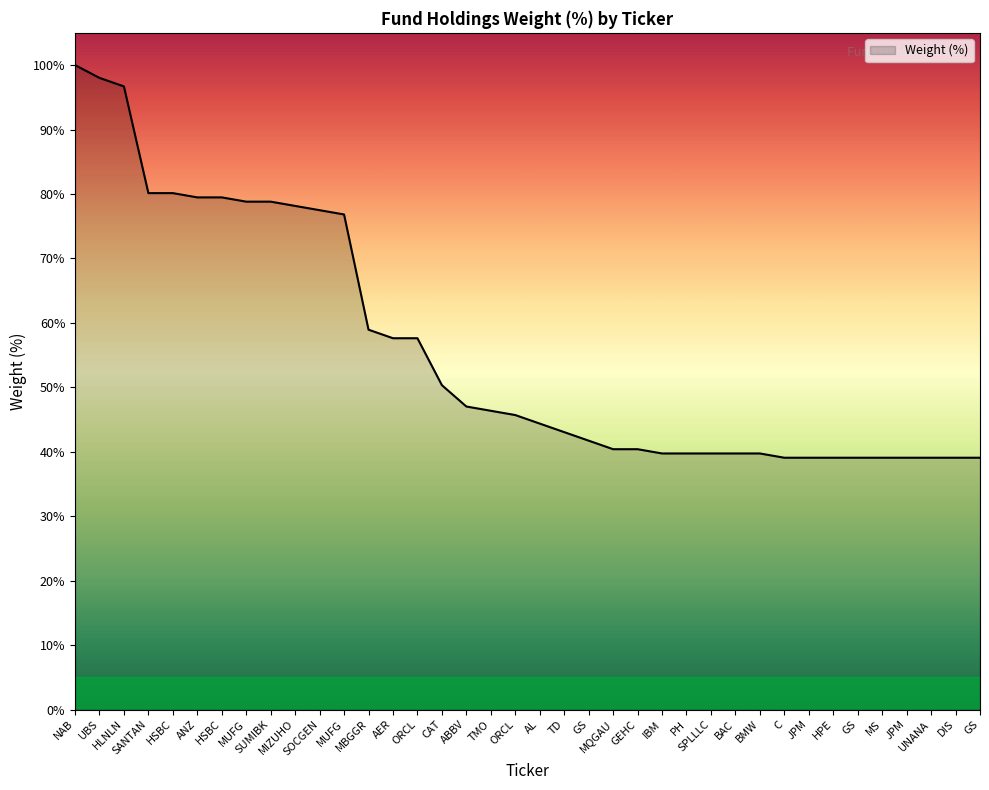

Does the chart display data point markers on the line(s)?

No